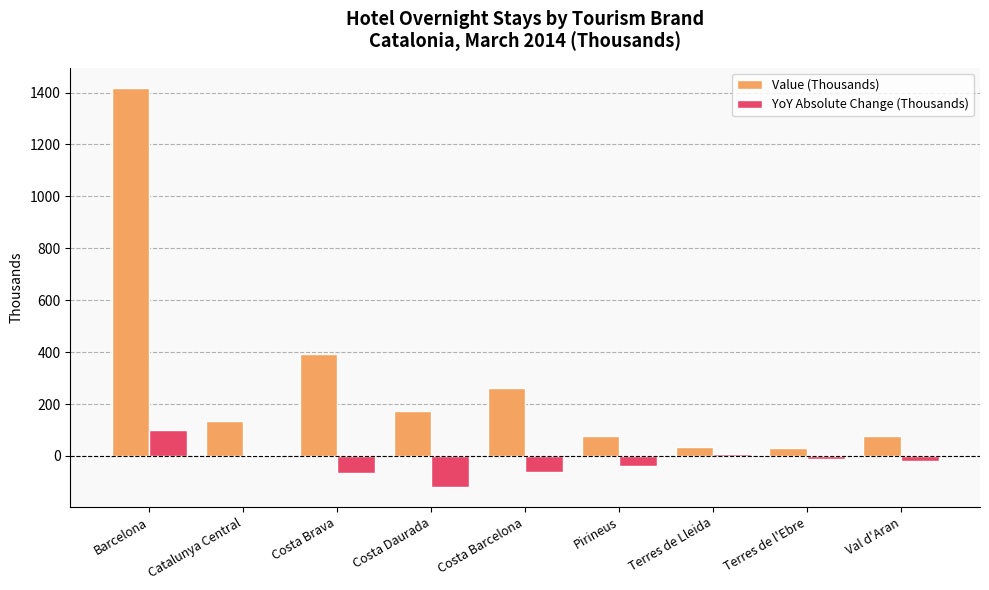

How many data points in YoY Absolute Change (Thousands) are above -20?

4